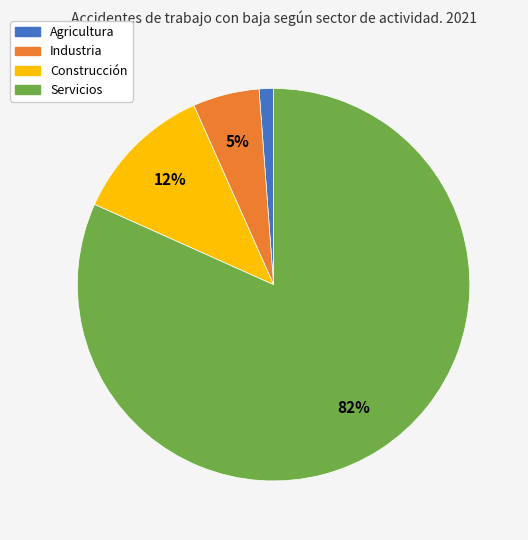

True or false: Industria accounts for 13% of the total.

False